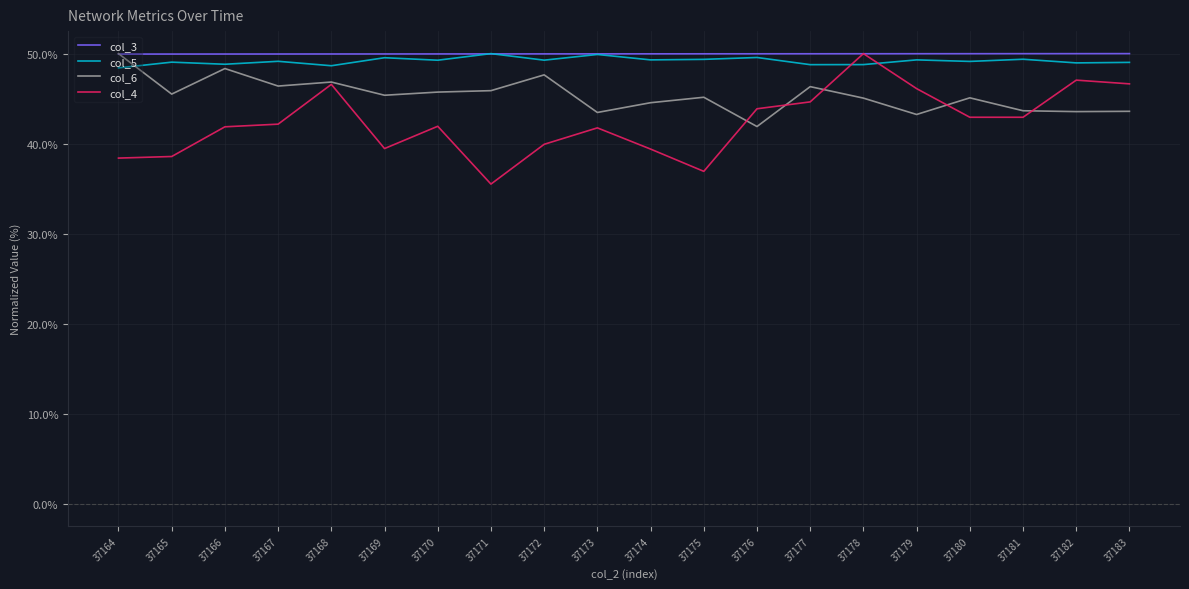

Which series ends up on top after the final intersection of col_4 and col_3?

col_3